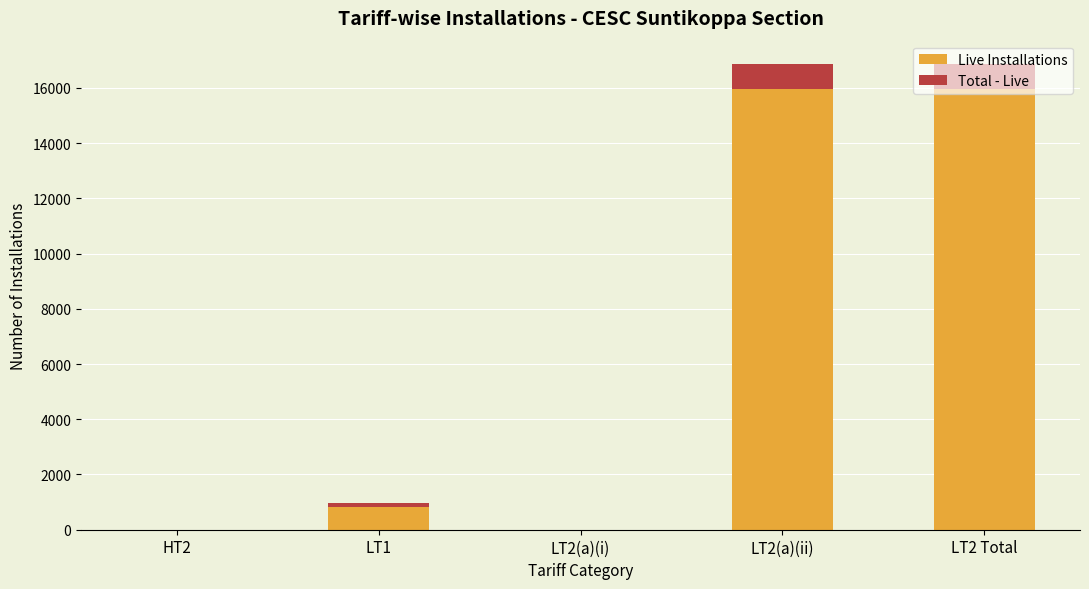

What are all the series names shown in the legend?

Live Installations, Total - Live